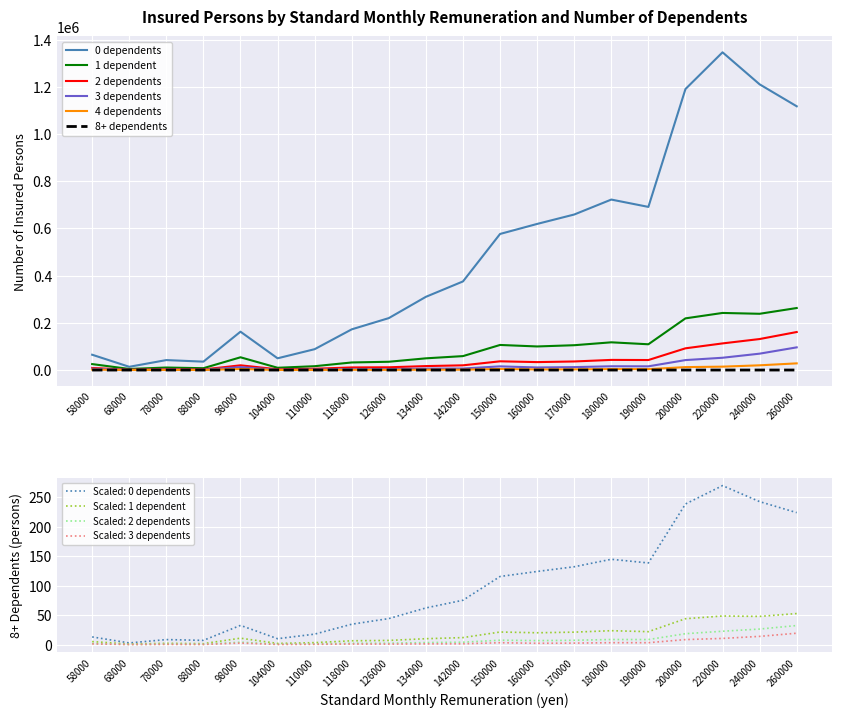

Reading left to right, transcribe all the data shown in this chart.

0 dependents: 58000=64894	68000=13764	78000=42258	88000=35554	98000=162576	104000=49760	110000=88431	118000=172544	126000=220163	134000=310375	142000=375603	150000=576811	160000=619318	170000=659216	180000=722583	190000=691468	200000=1191001	220000=1346715	240000=1210978	260000=1117945
1 dependent: 58000=25265	68000=4587	78000=10680	88000=7825	98000=54065	104000=9641	110000=16277	118000=32139	126000=35114	134000=49655	142000=59071	150000=106332	160000=99988	170000=105248	180000=117538	190000=109238	200000=219061	220000=242029	240000=238475	260000=262866
2 dependents: 58000=8890	68000=1181	78000=3518	88000=2478	98000=20043	104000=3164	110000=5516	118000=11026	126000=11718	134000=16792	142000=20005	150000=37009	160000=33661	170000=36347	180000=42968	190000=42435	200000=92075	220000=112904	240000=131440	260000=161164
3 dependents: 58000=5634	68000=720	78000=1889	88000=1203	98000=12426	104000=1178	110000=2198	118000=4563	126000=4034	134000=5983	142000=6411	150000=15629	160000=10931	170000=12433	180000=16016	190000=15755	200000=42192	220000=52104	240000=69437	260000=96169
4 dependents: 58000=1945	68000=218	78000=618	88000=351	98000=4361	104000=299	110000=569	118000=1217	126000=970	134000=1439	142000=1555	150000=4480	160000=2588	170000=2967	180000=4167	190000=3948	200000=12426	220000=14388	240000=20063	260000=28307
8+ dependents: 58000=10	68000=1	78000=2	88000=4	98000=30	104000=6	110000=4	118000=11	126000=3	134000=17	142000=8	150000=24	160000=16	170000=15	180000=18	190000=23	200000=55	220000=53	240000=58	260000=84